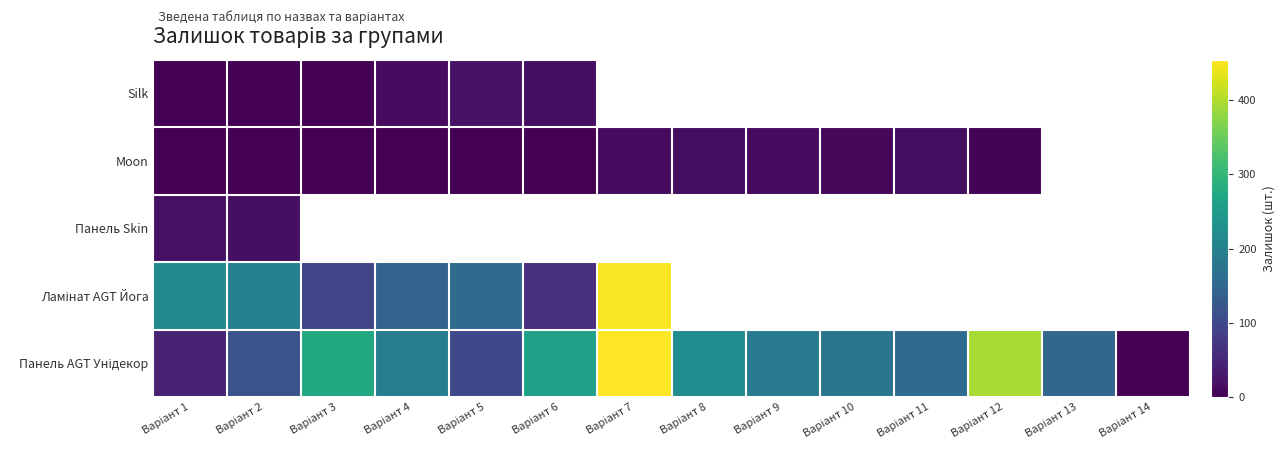

How many positive values does the Панель AGT Унідекор series have?

13